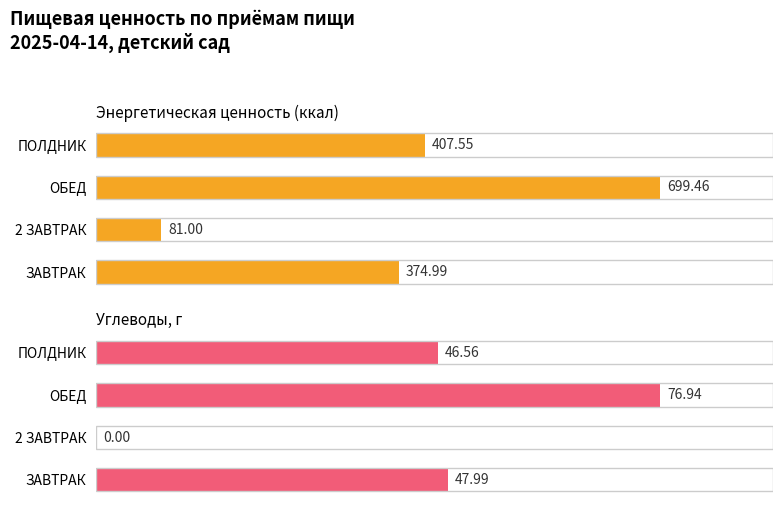

What is the approximate value of Энергетическая ценность (ккал) at 2 ЗАВТРАК?

81.0